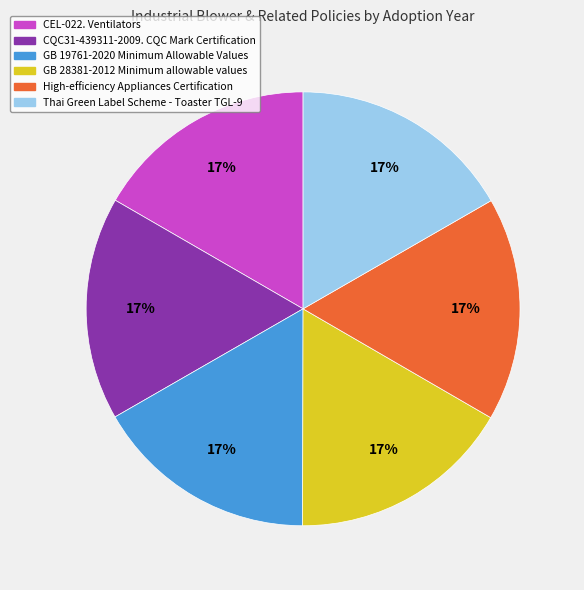

What is the ratio of the value at GB 19761-2020 Minimum Allowable Values to the value at CQC31-439311-2009. CQC Mark Certification?

1.0